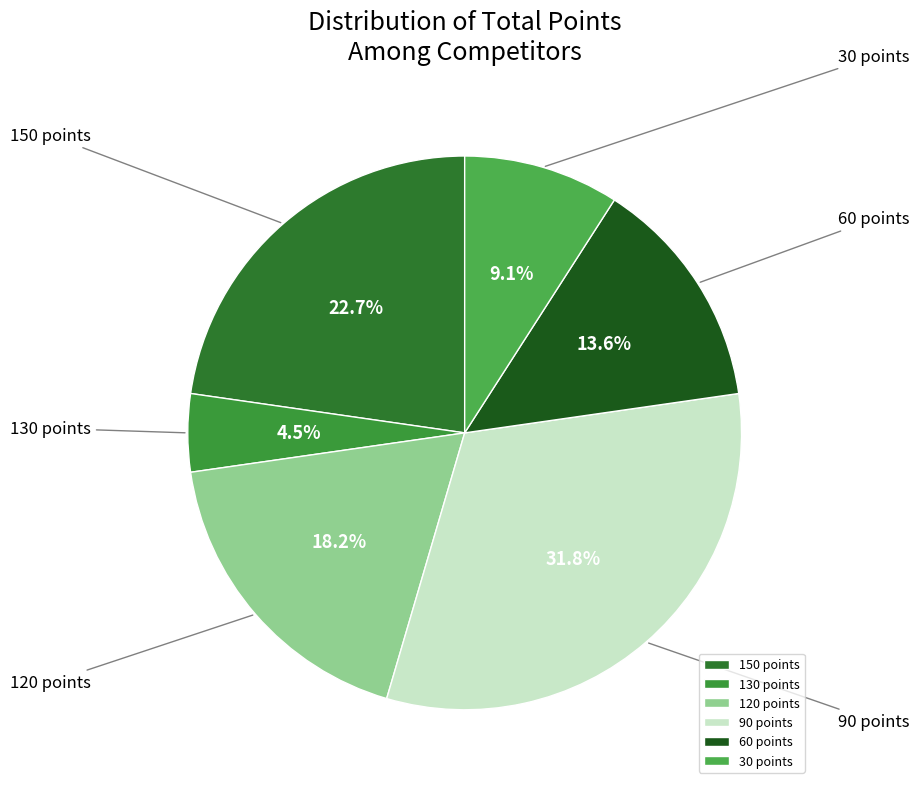

What percentage is the 60 points slice, to the nearest percent?

14%